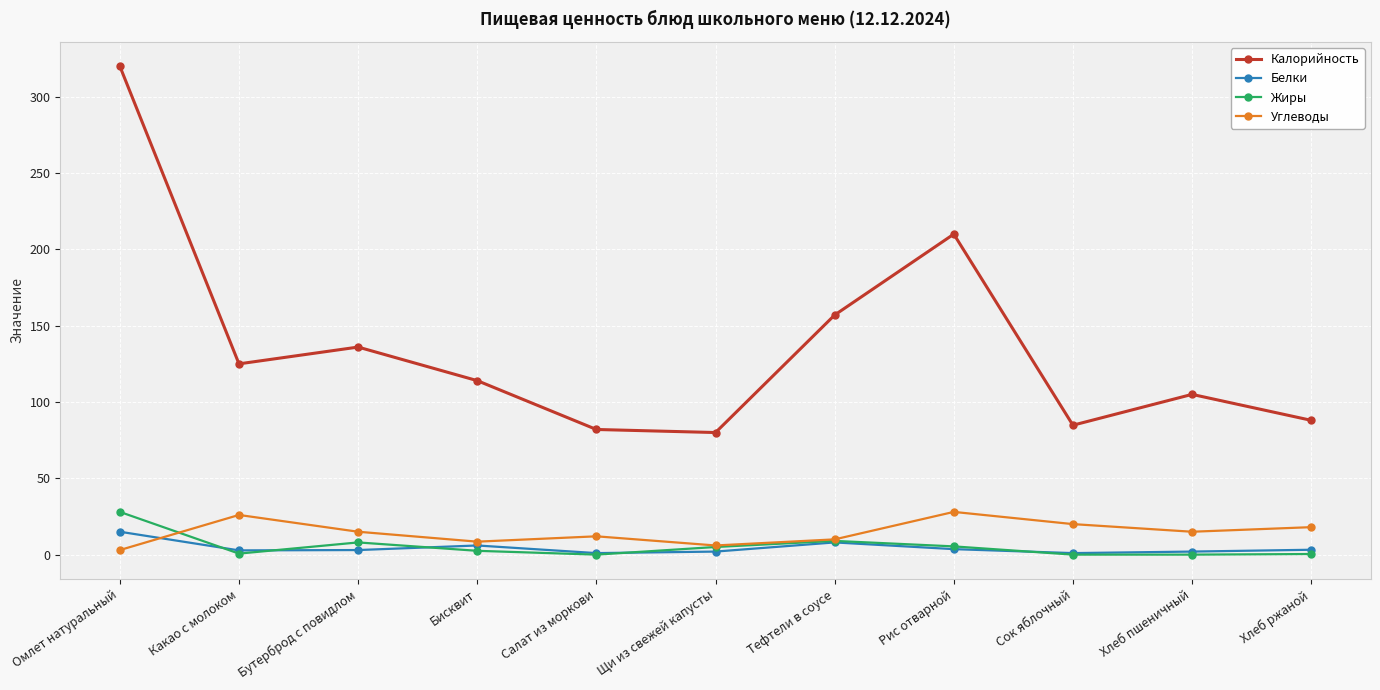

True or false: Калорийность has a value of 27.1 at Сок яблочный.

False